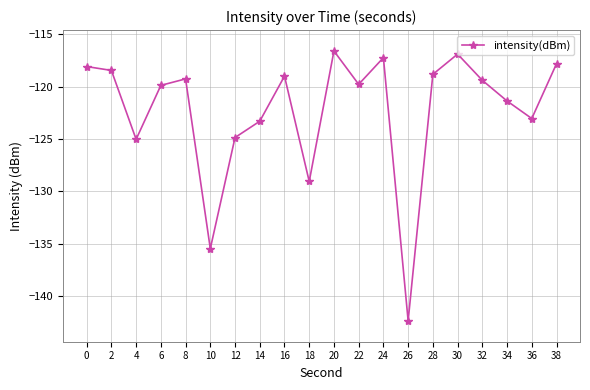

What is the difference between the values at 10 and 12?

10.6